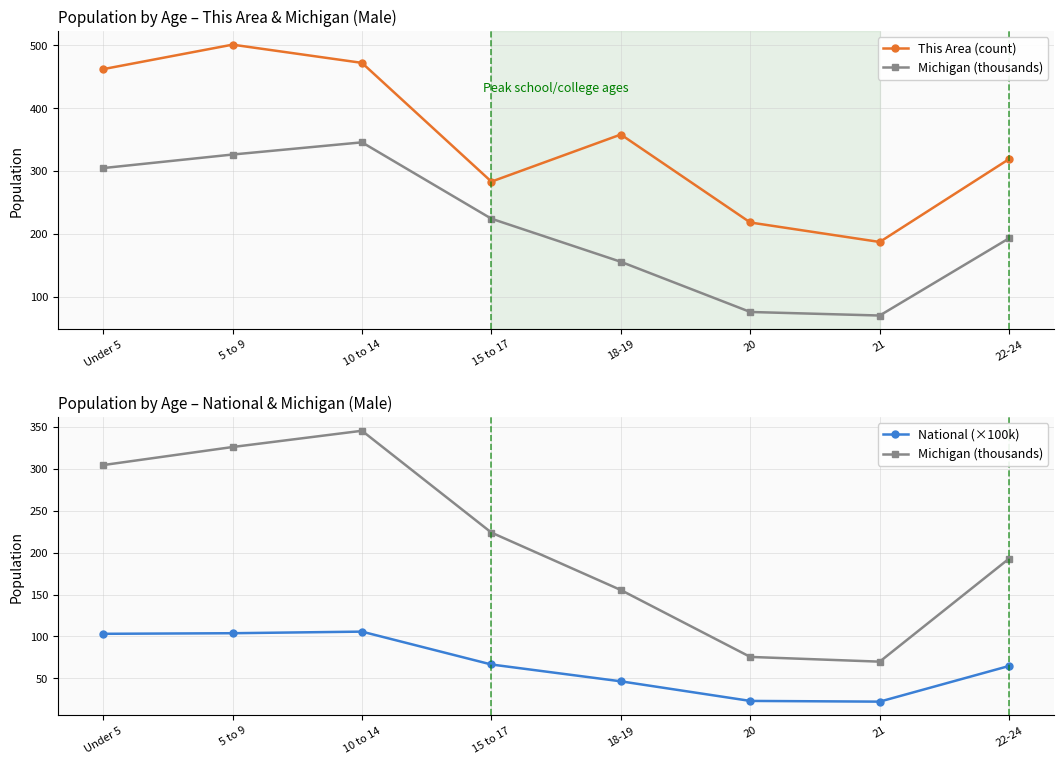

How many interior local valleys does the Michigan (thousands) series have?

1